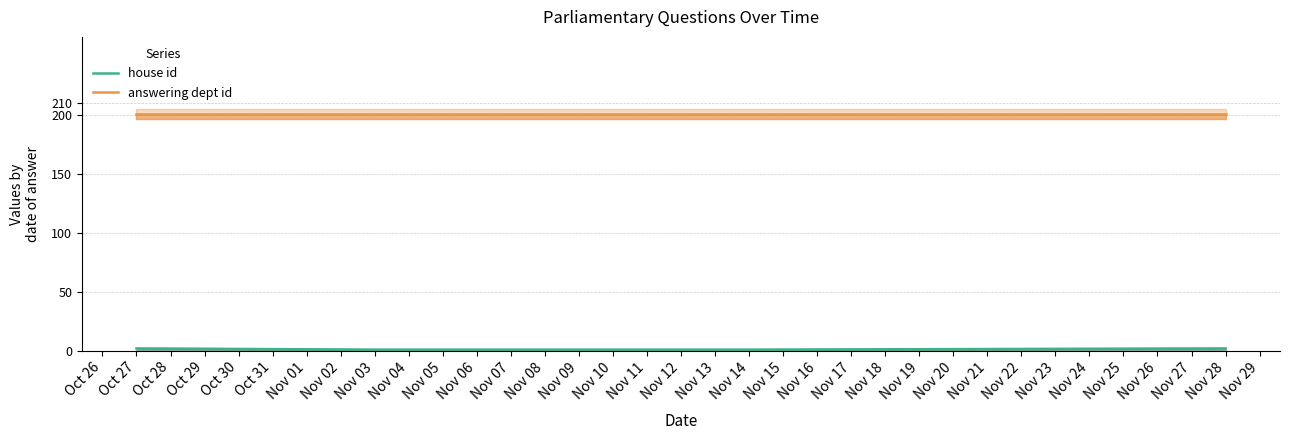

Which series has the largest total across all categories?

answering dept id